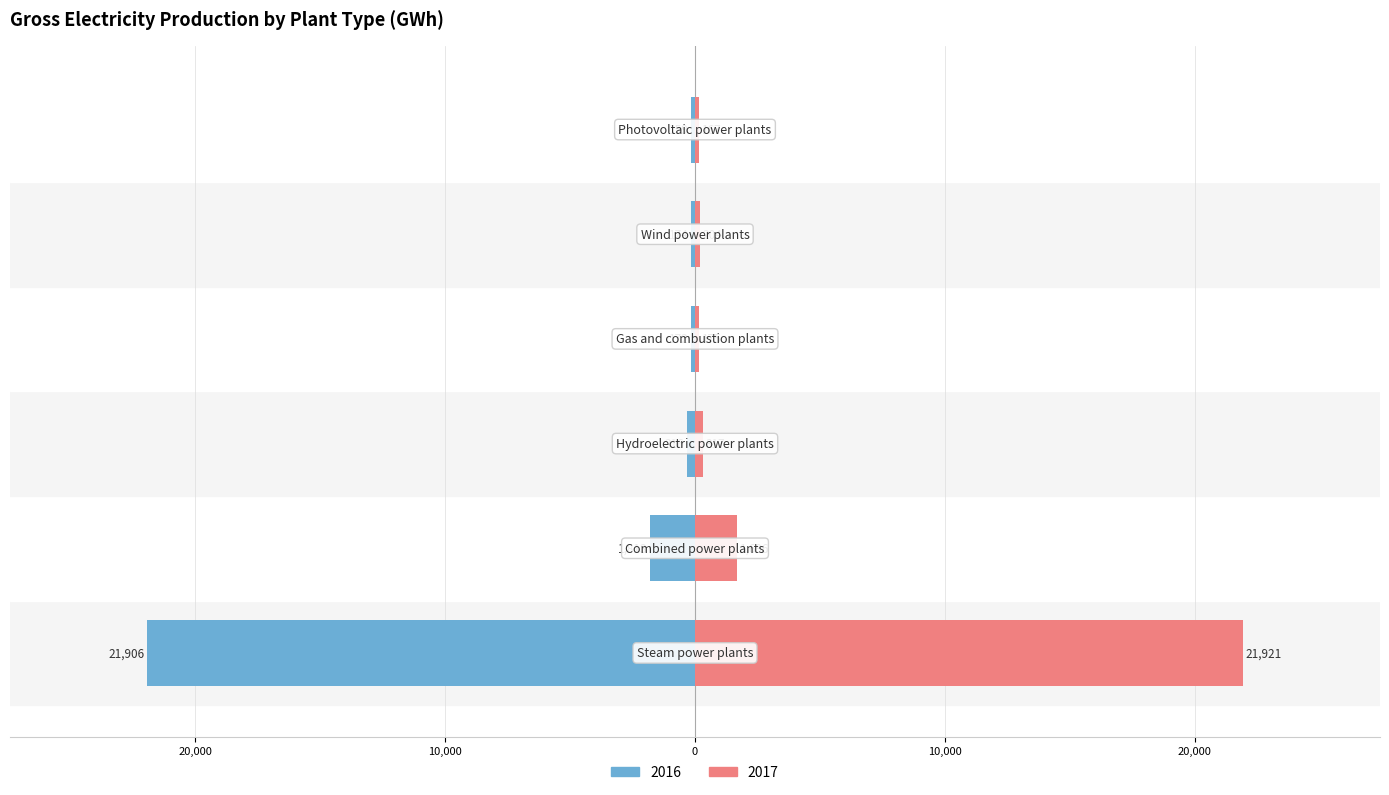

What are all the series names shown in the legend?

2016, 2017